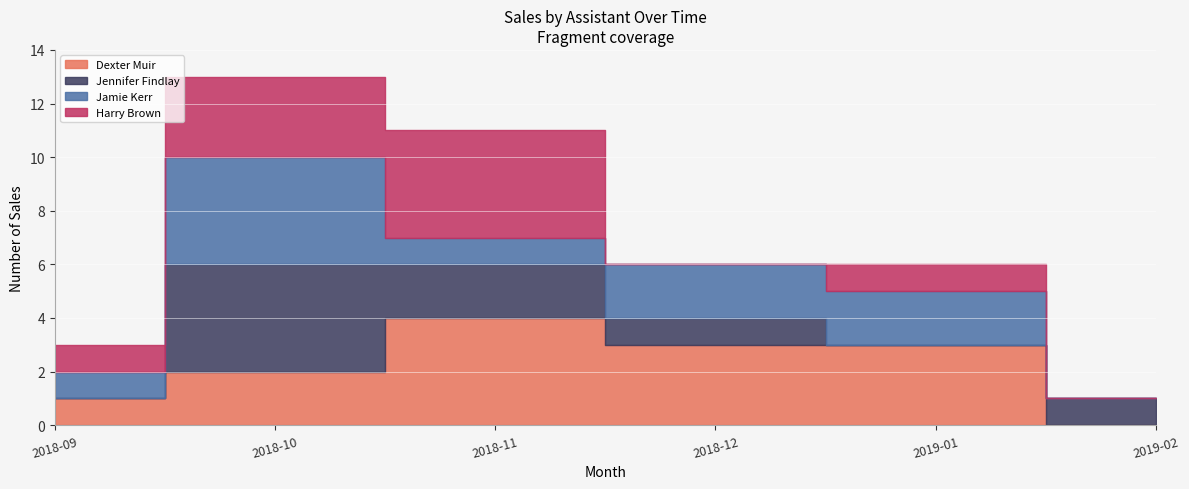

Is it true that Jennifer Findlay equals 2 at 2019-02?

False